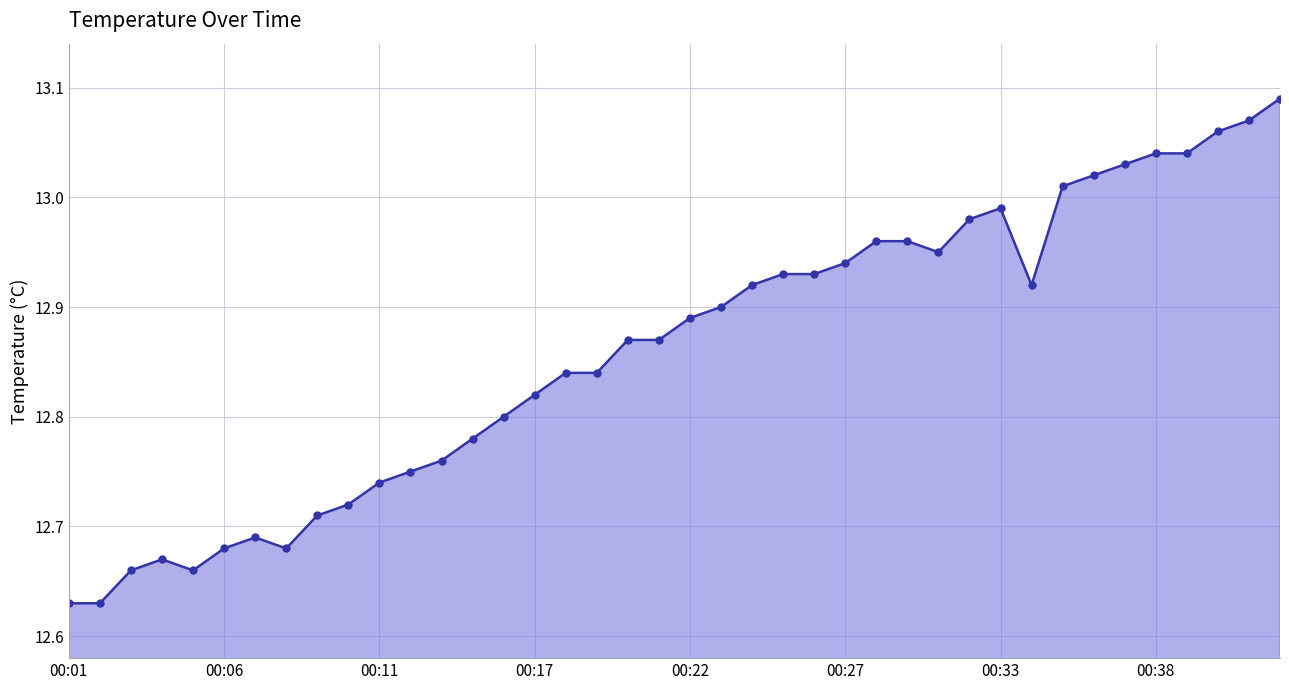

True or false: there are more than 2 points higher than both neighbors.

True